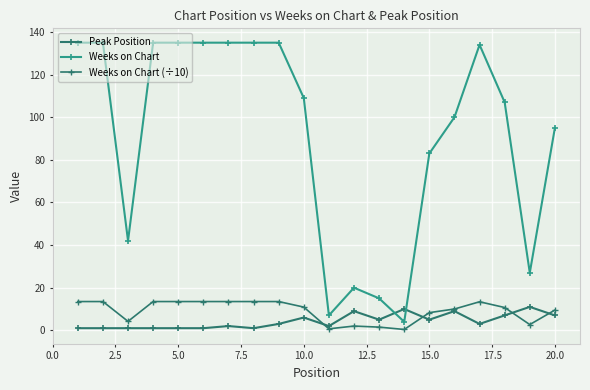

Count the number of categories in the chart.

20